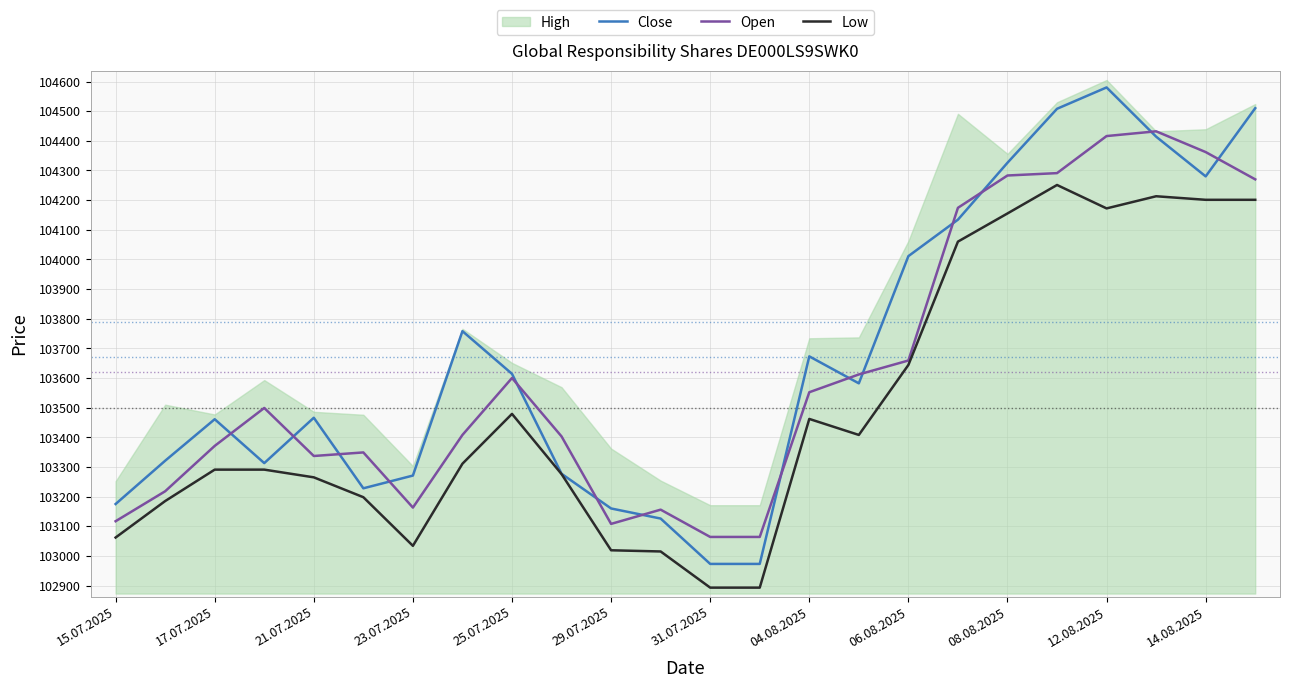

At how many categories does at least one series exceed 103994?

8